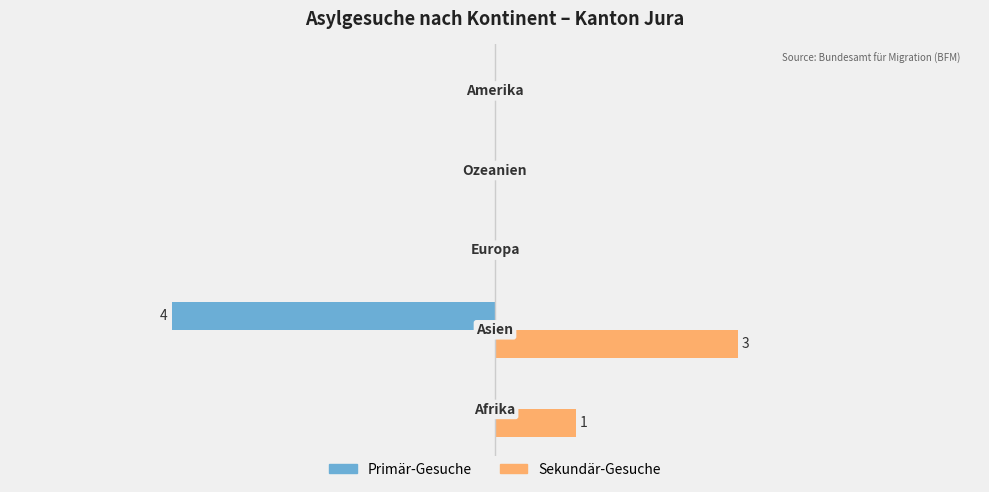

What are all the series names shown in the legend?

Primär-Gesuche, Sekundär-Gesuche